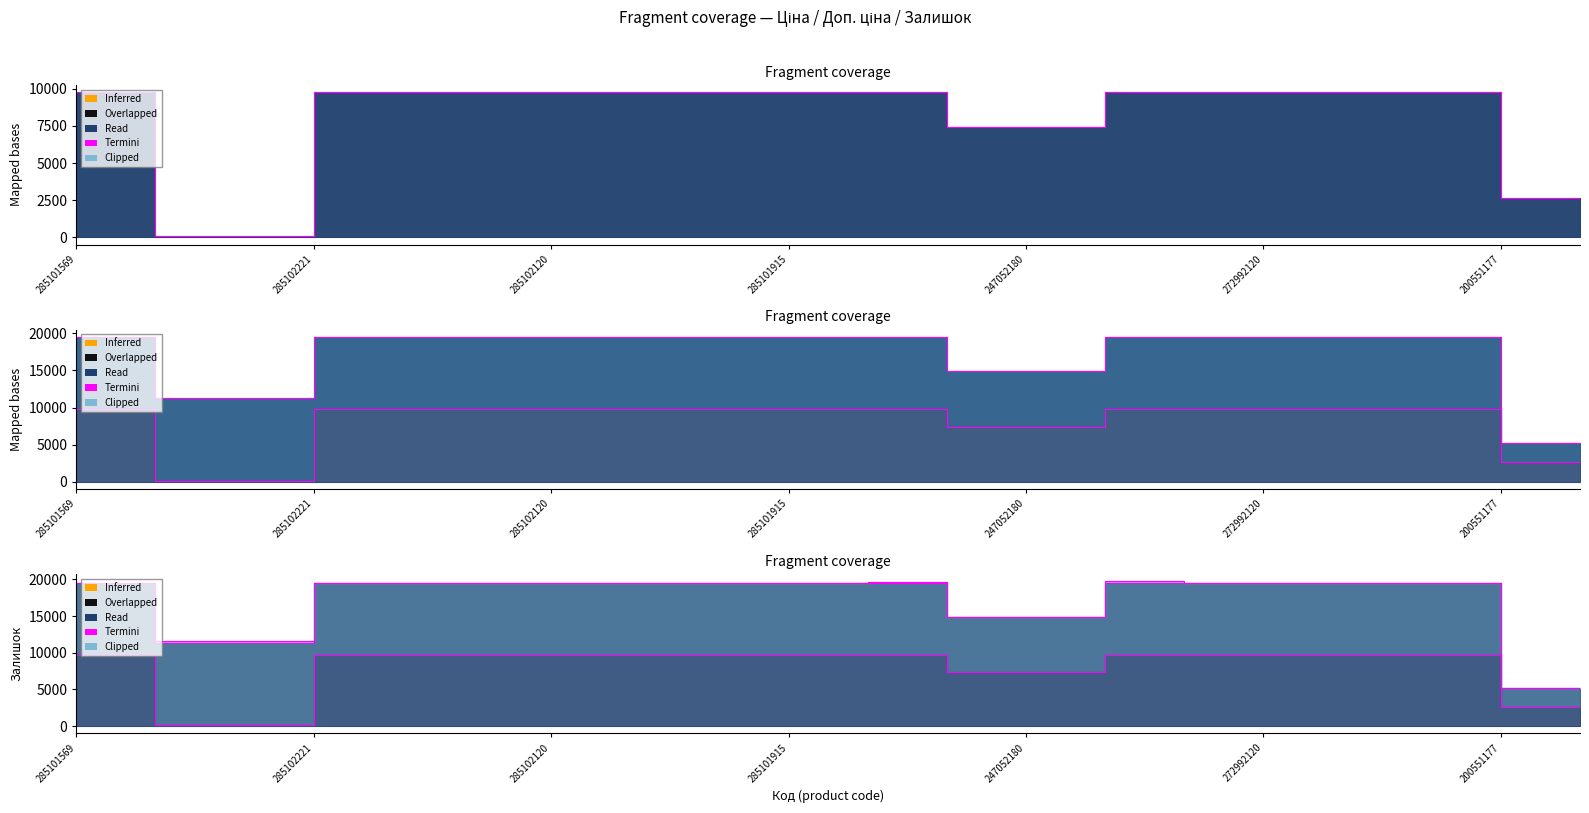

True or false: Ціна has more than 1 interior local peaks.

False